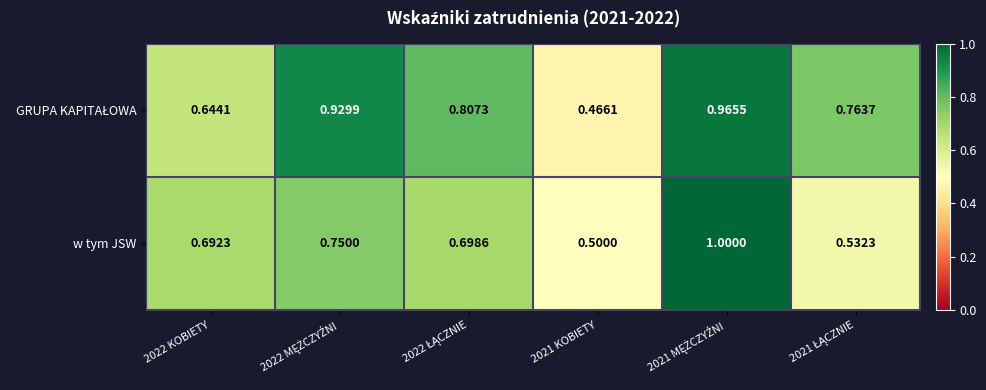

Which series has the largest range (max minus min)?

w tym JSW